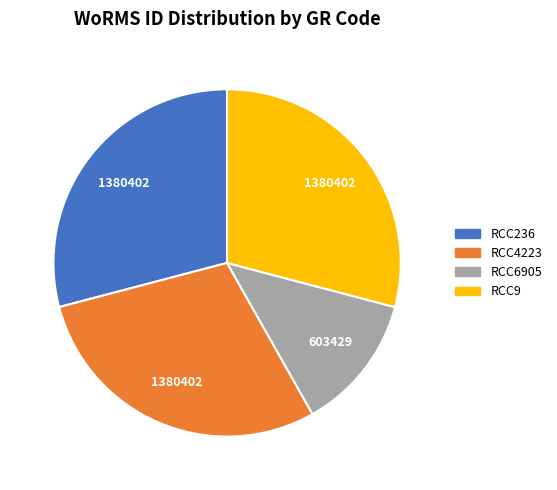

Approximately how many times larger is the value at RCC4223 compared to RCC9?

1.0